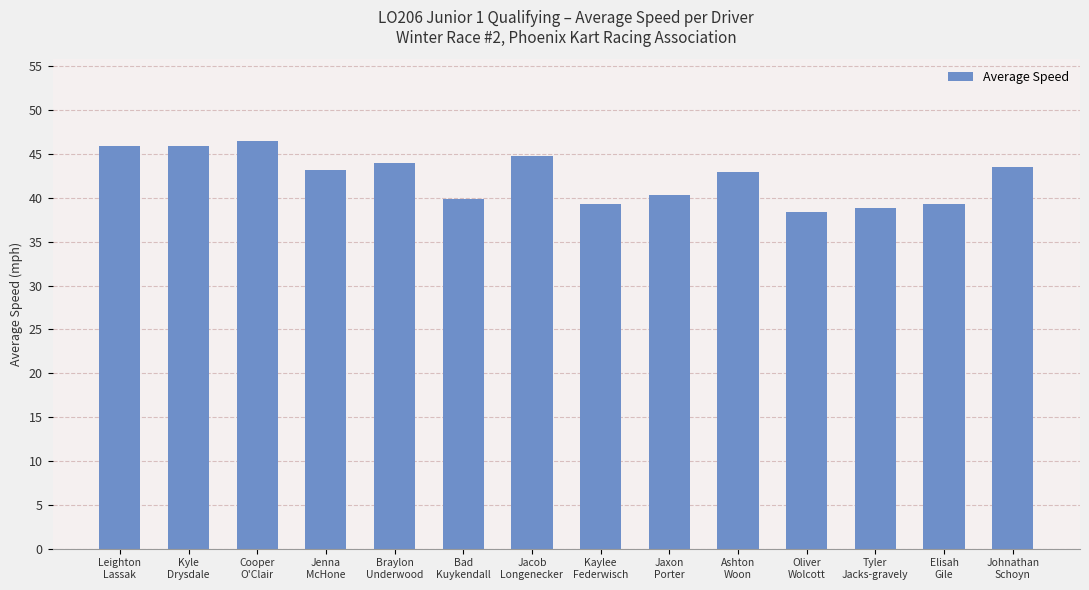

What is the greatest value displayed?

46.5